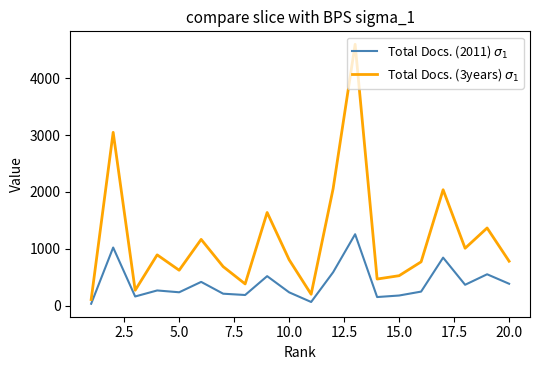

What is the greatest value displayed?

4600